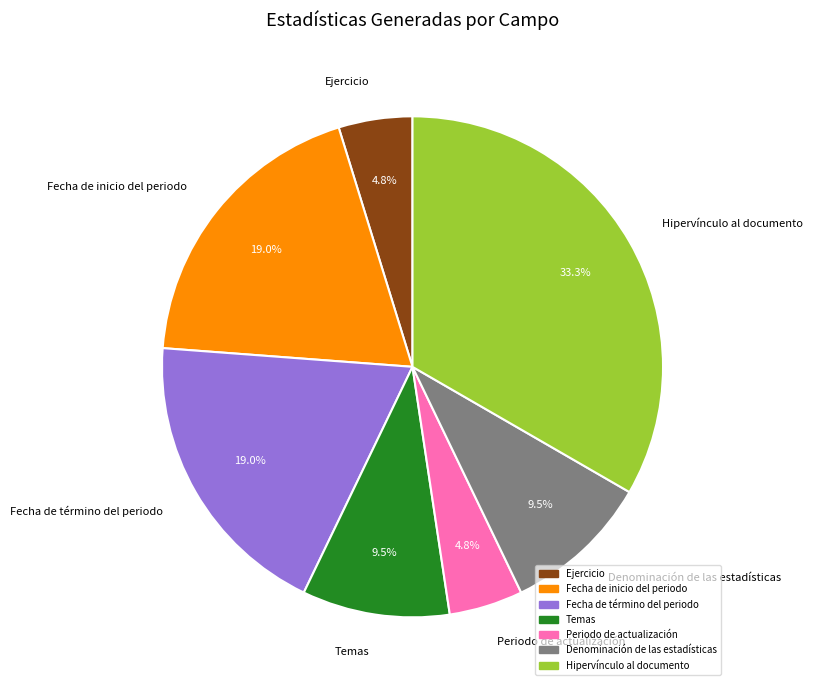

Is Fecha de término del periodo the majority of the pie?

No